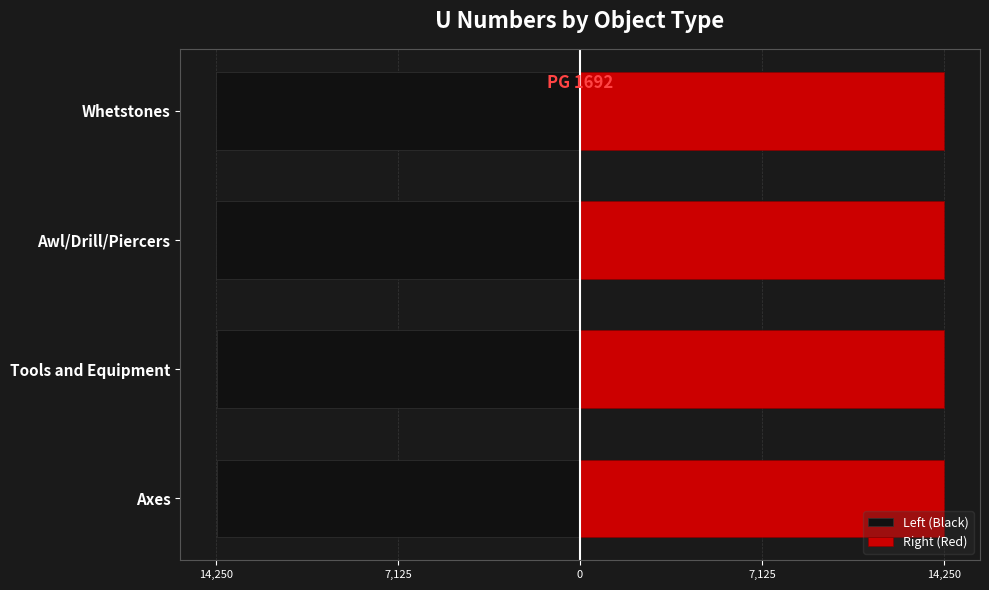

The value of Right (Red) at Whetstones is 14250. True or false?

True